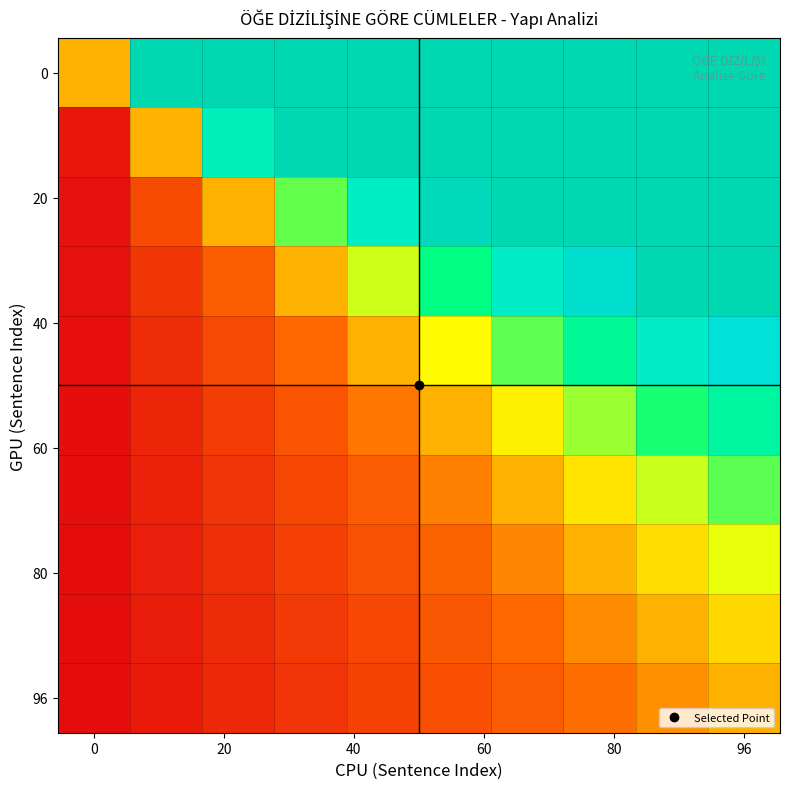

At which category is the sum across all series the highest?

96